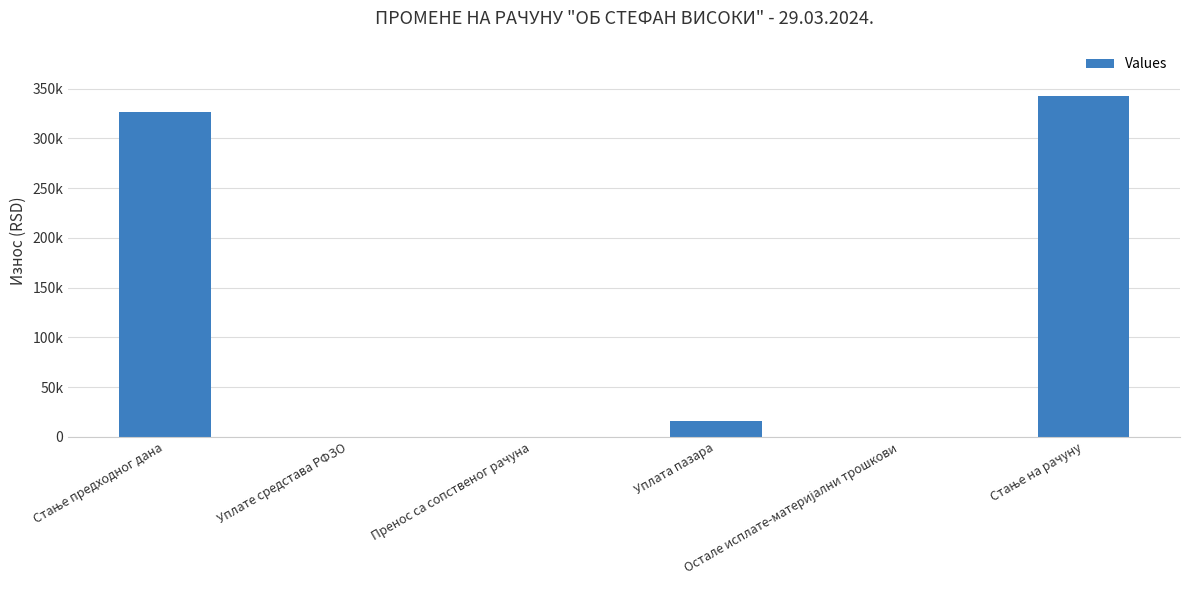

At which label does the data first exceed 15837?

Стање предходног дана